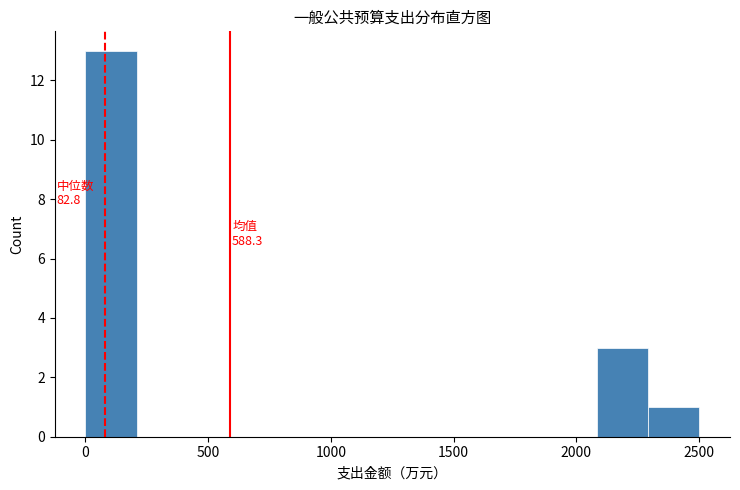

Over which range of the x-axis is the bar tallest?

0 to 200